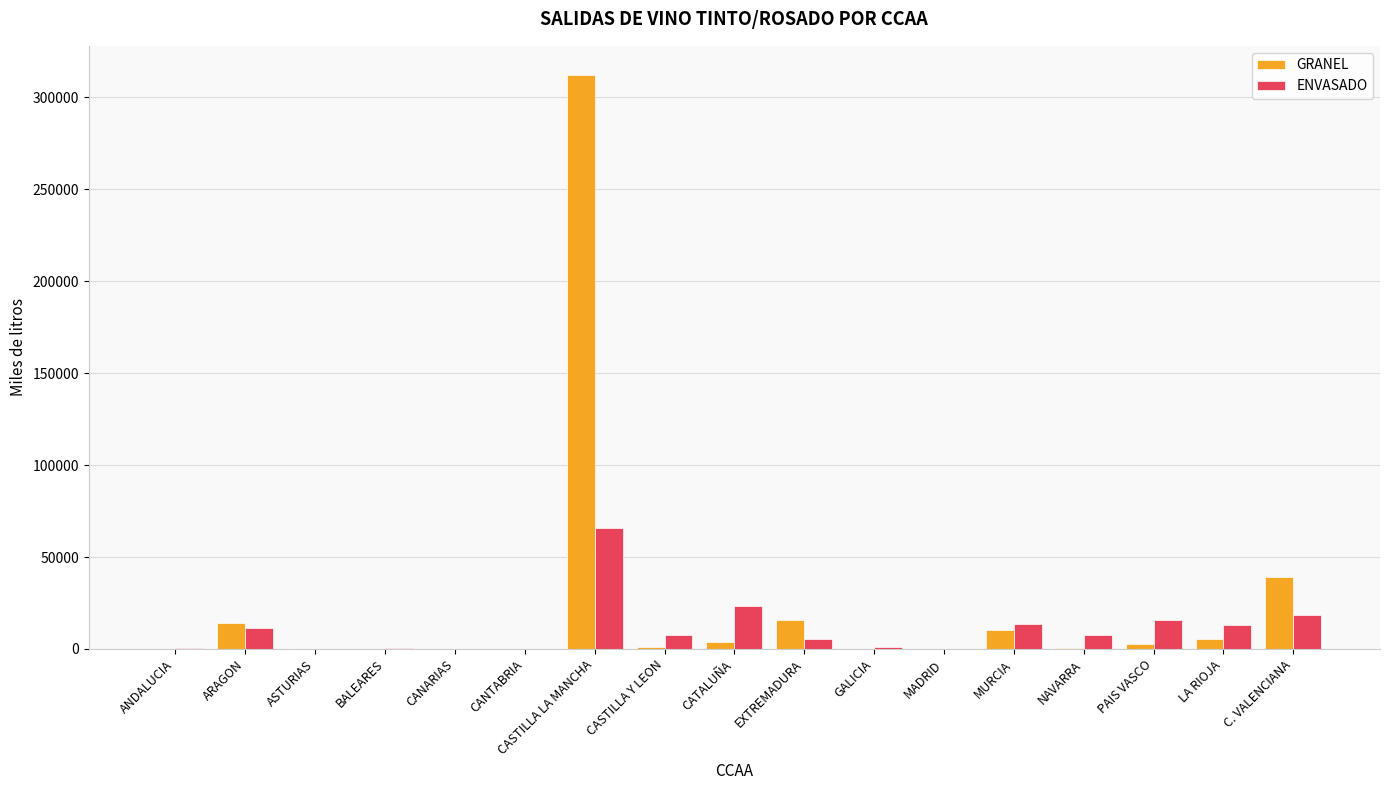

Is it true that ENVASADO equals 0 at CANTABRIA?

True